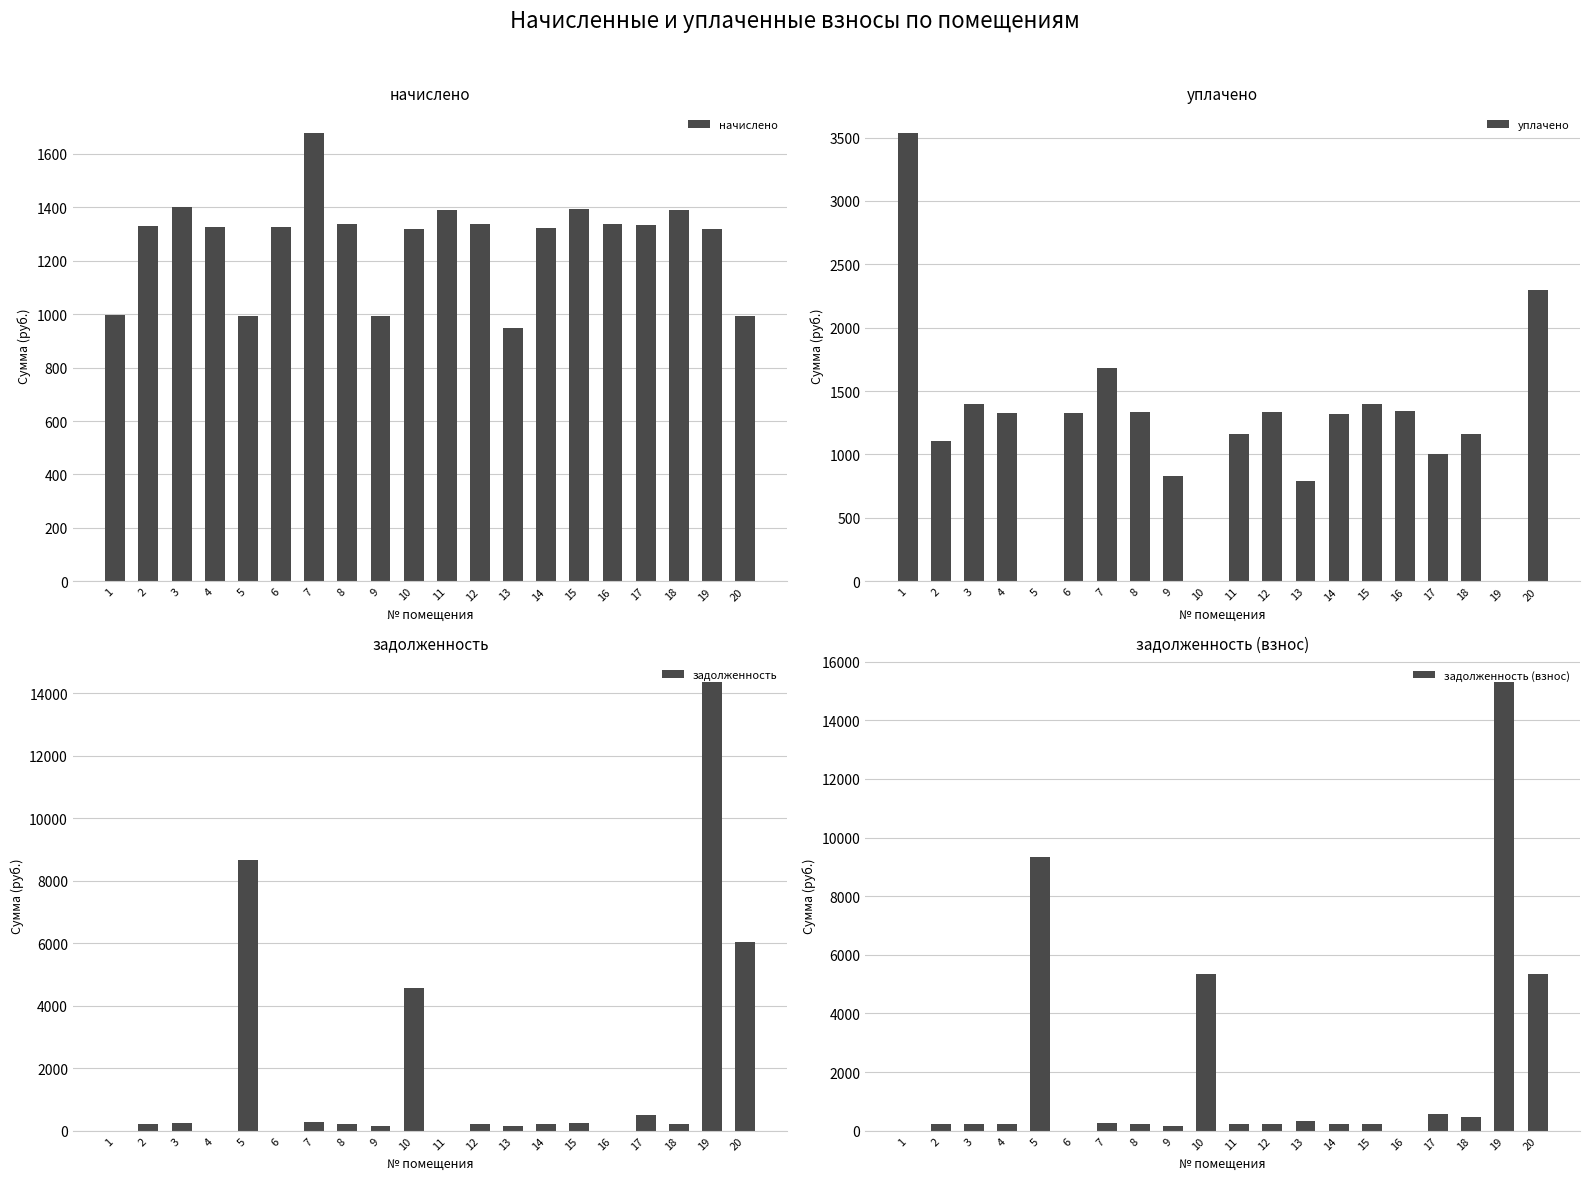

Is the value of начислено at 10 greater than the value of задолженность at 4?

Yes